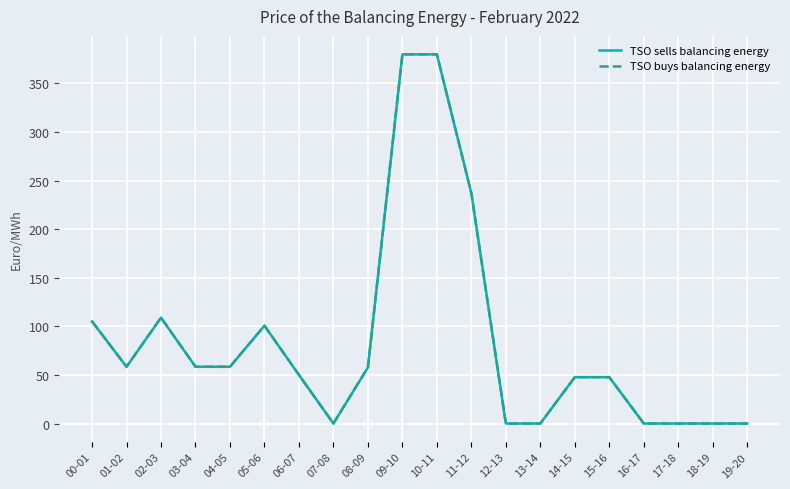

List the series in order of their peak value, highest first.

TSO sells balancing energy, TSO buys balancing energy